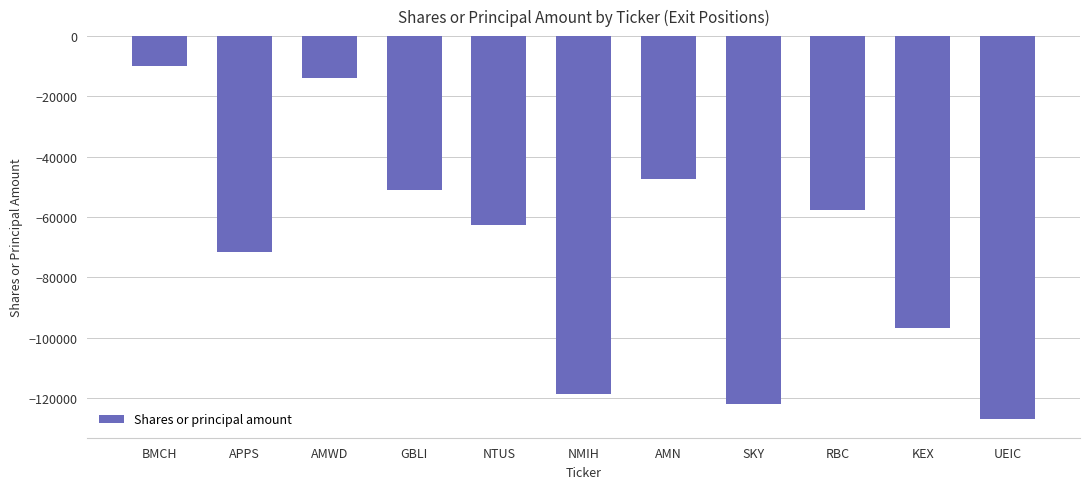

Reading left to right, list all the values displayed in this chart.

-9970	-71560	-13790	-51170	-62760	-118607	-47550	-122095	-57610	-96854	-126898